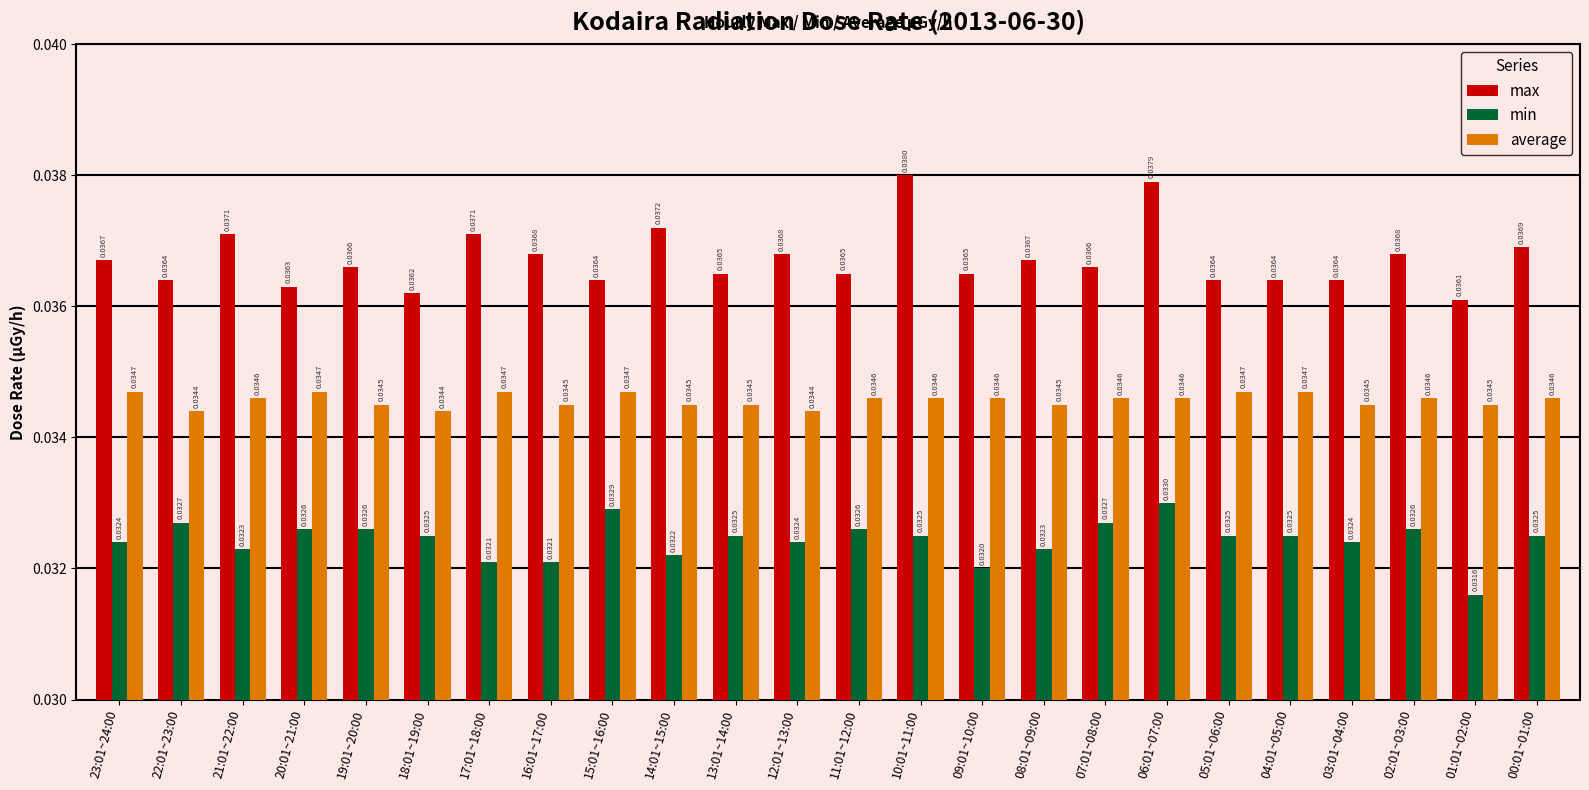

How many min values are between 0 and 1?

24